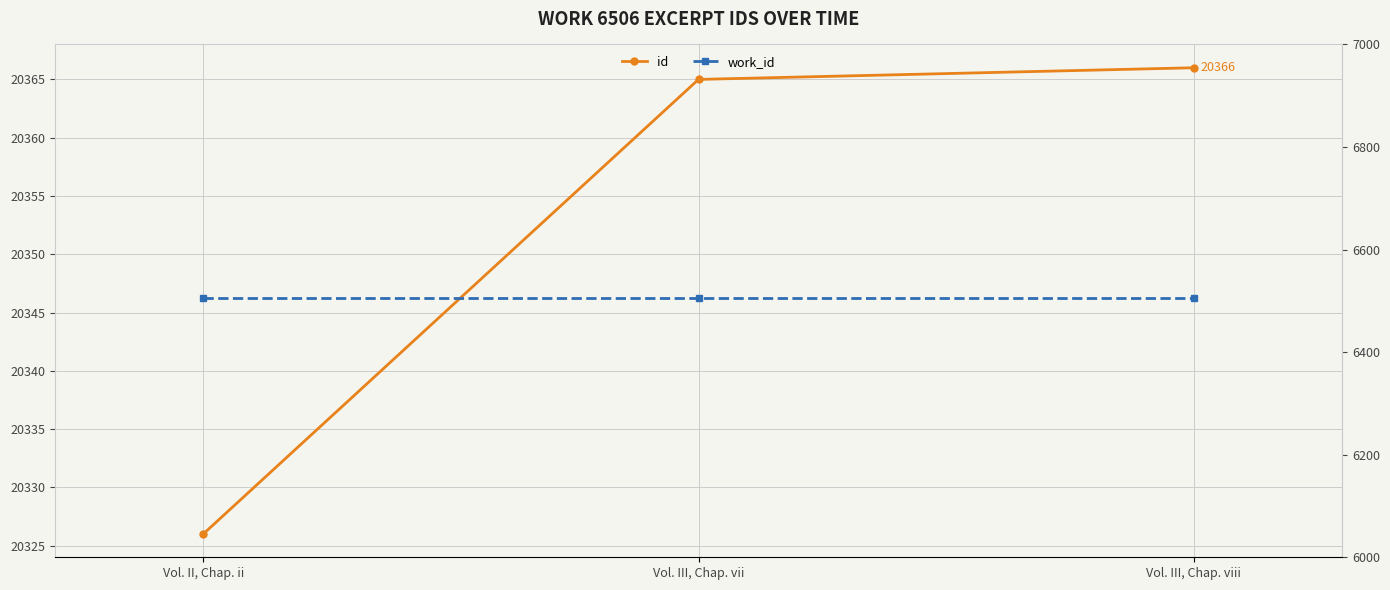

Rank the series at Vol. II, Chap. ii from highest to lowest value.

id, work_id